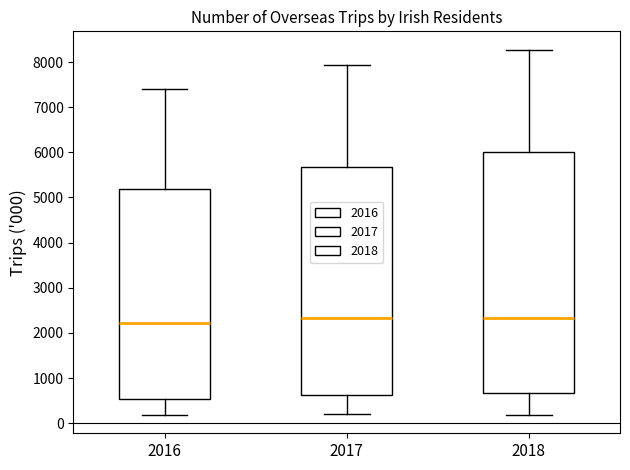

Reading left to right, read every box against the y-axis: the position of its median line, the range the box covers, and the ends of its whiskers. The values are not printed on the chart, so give them approximately, as read against the axis.

2016: median 2200, box 500 to 5200, whiskers 200 to 7400
2017: median 2300, box 600 to 5700, whiskers 200 to 7900
2018: median 2300, box 700 to 6000, whiskers 200 to 8300